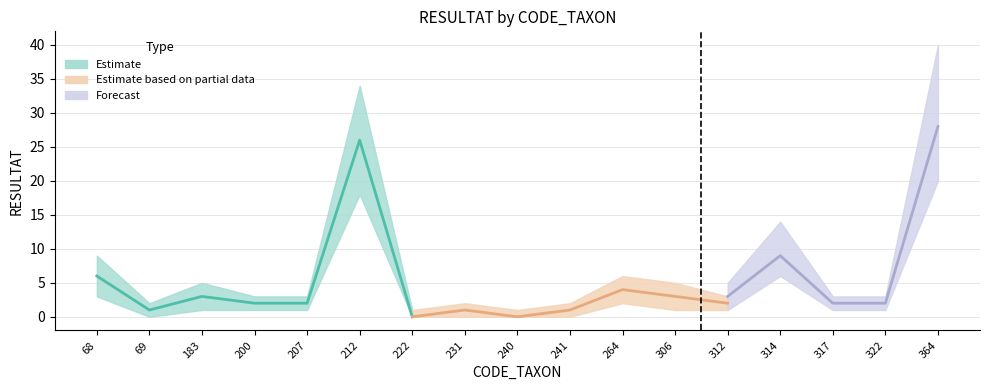

Is it true that RESULTAT (Forecast) equals -9 at 240?

False